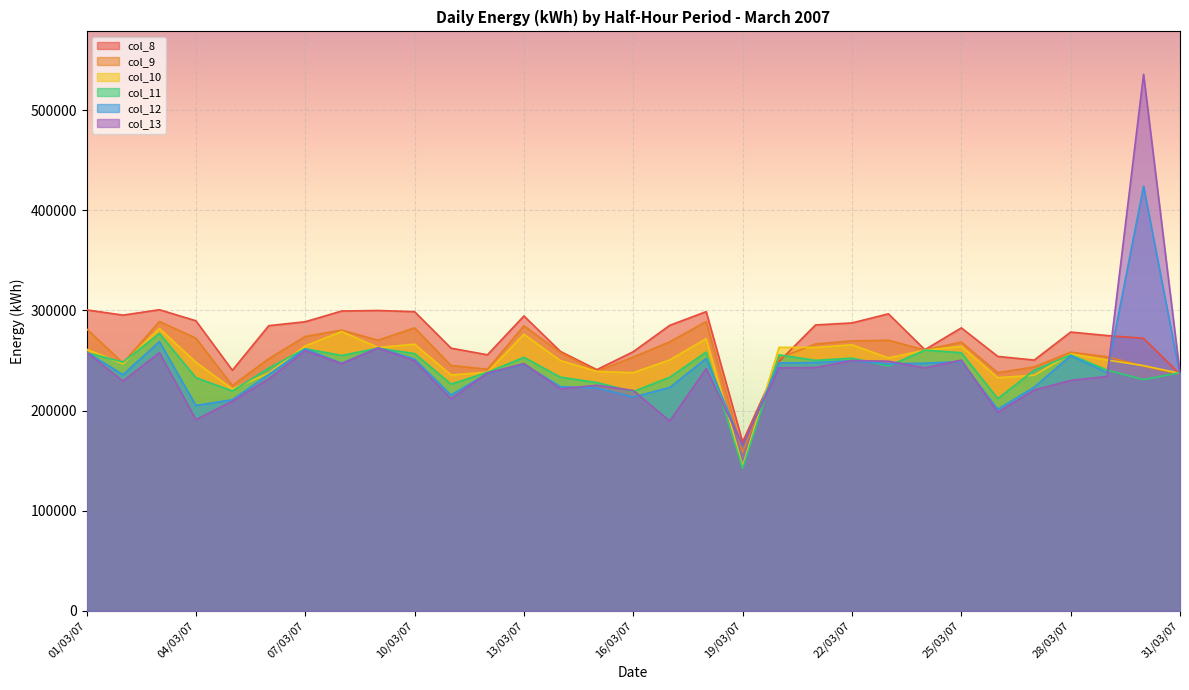

Where is the first local minimum for col_8?

02/03/07